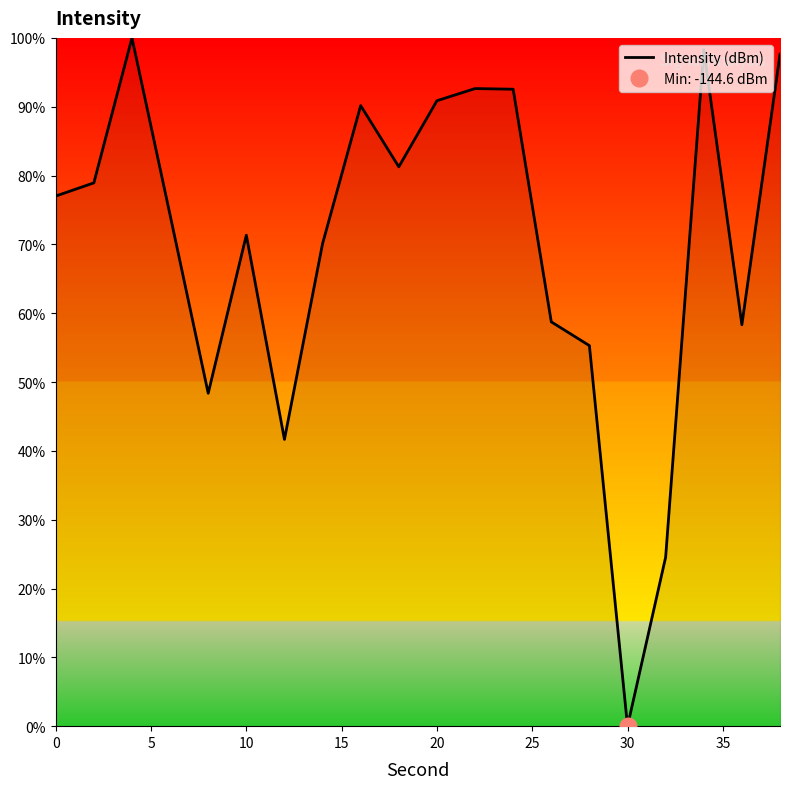

At which label does Intensity (dBm) reach its minimum?

30